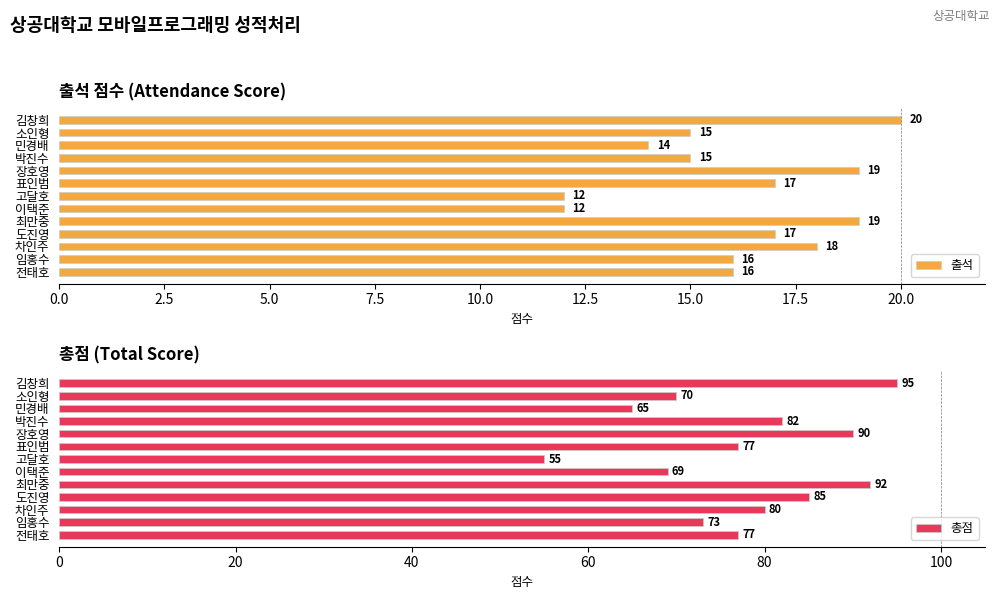

What is the difference between the 총점 values at 표인범 and 장호영?

13